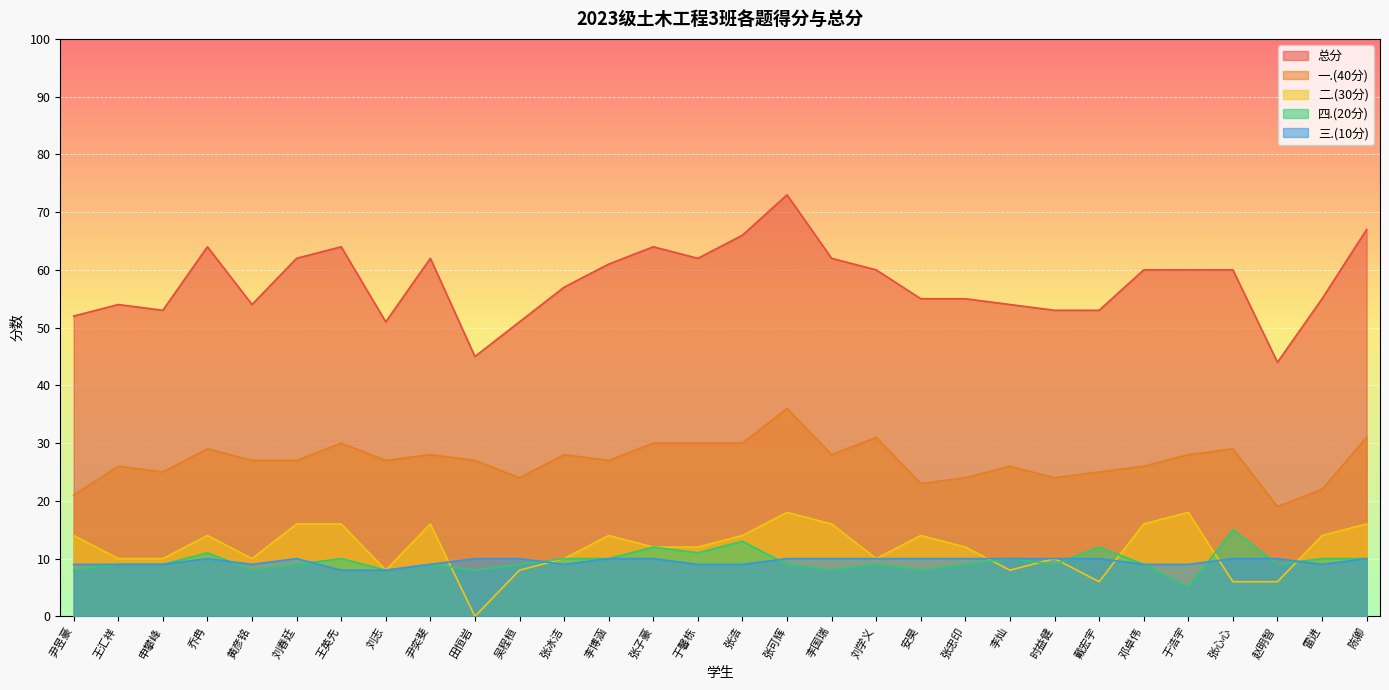

What are all the series names shown in the legend?

总分, 一.(40分), 二.(30分), 四.(20分), 三.(10分)